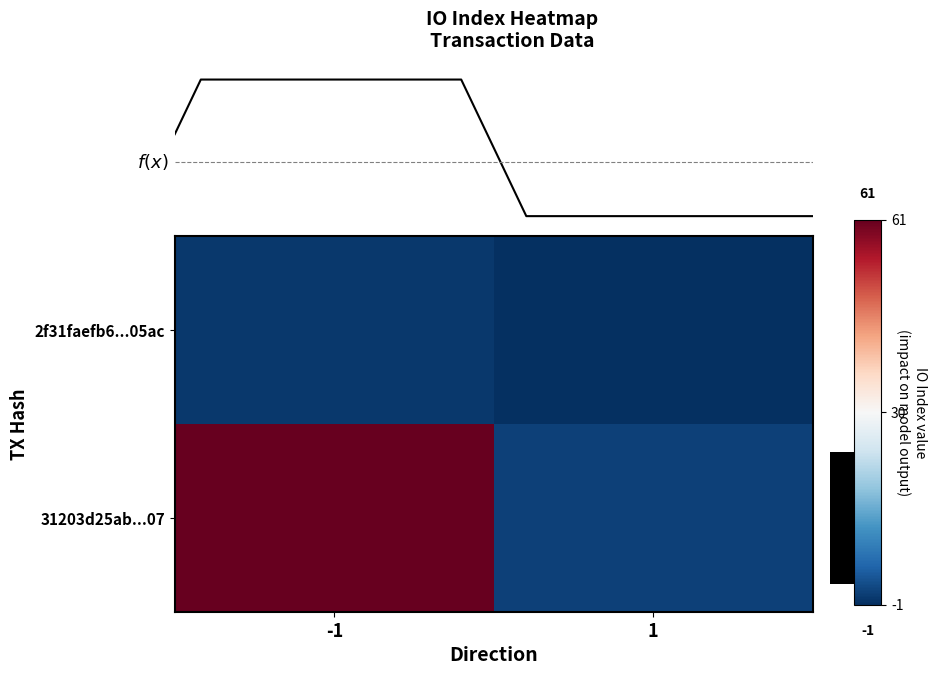

How many series are shown in this chart?

2